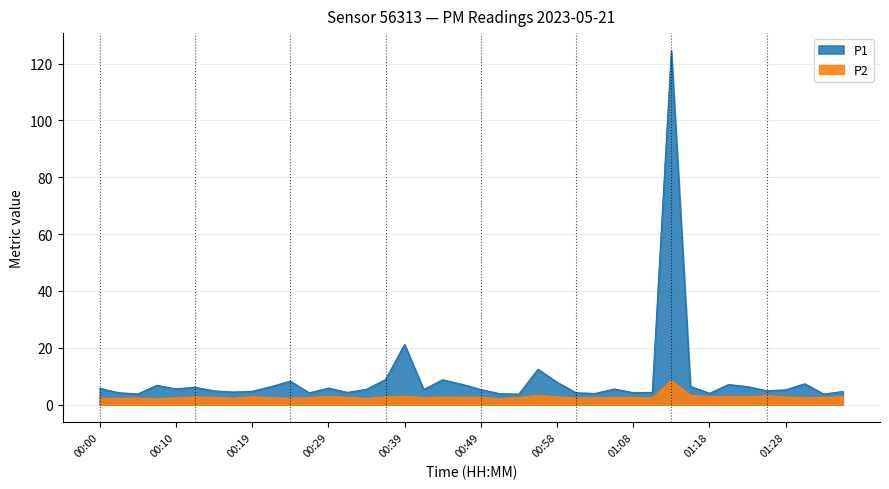

Rank the series by their maximum value, from highest to lowest.

P1, P2